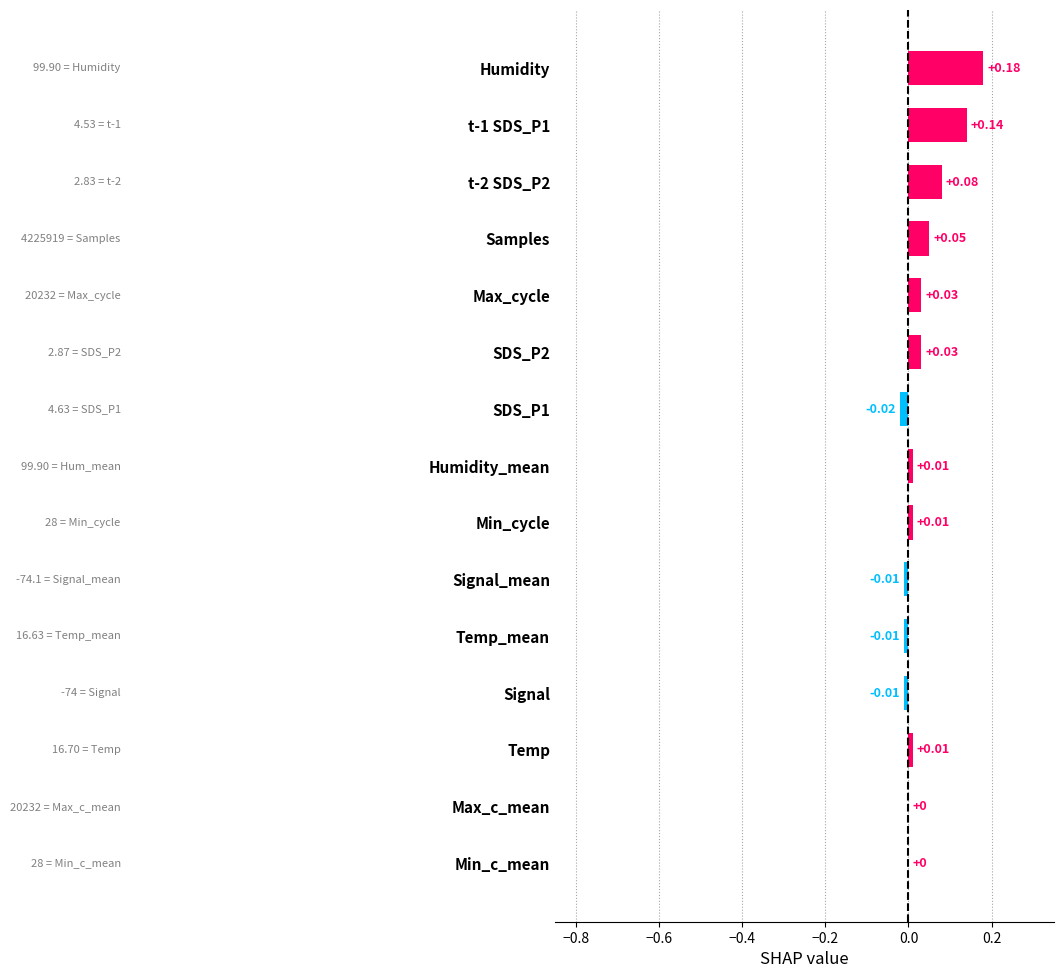

What is the sum of all values?

0.5